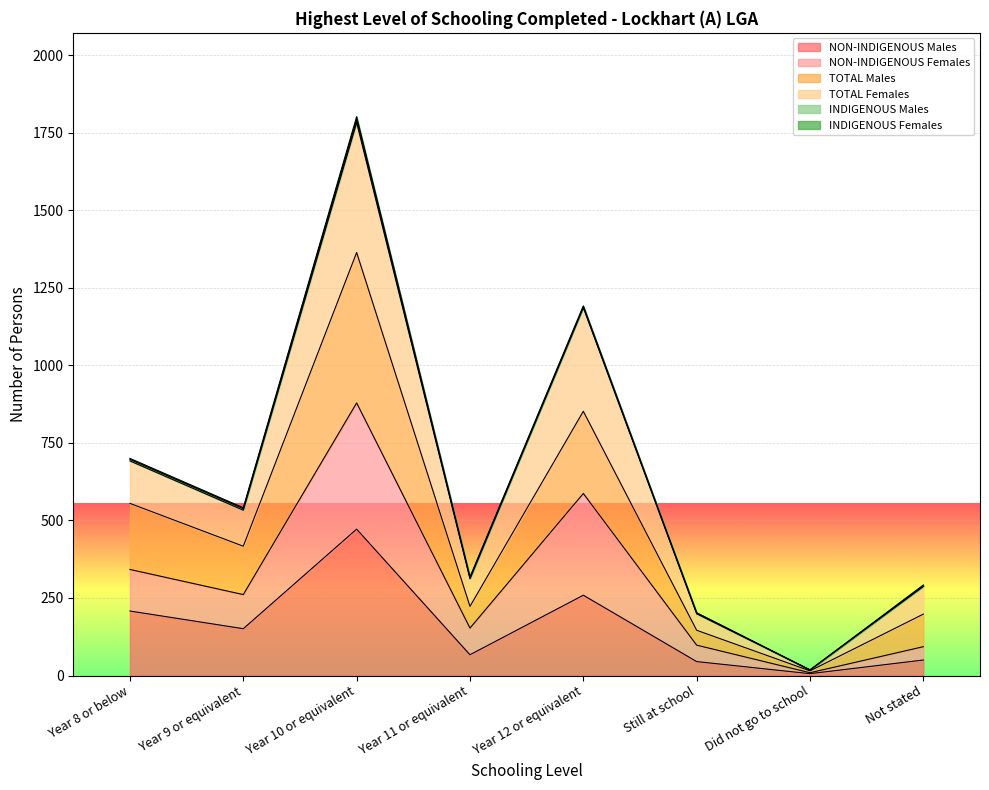

Does the chart display data point markers on the line(s)?

No